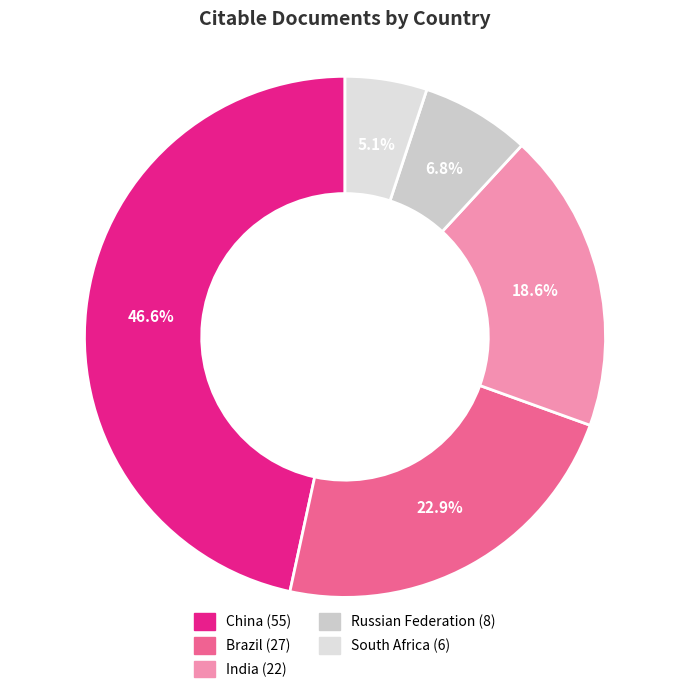

How many slices are in this pie chart?

5